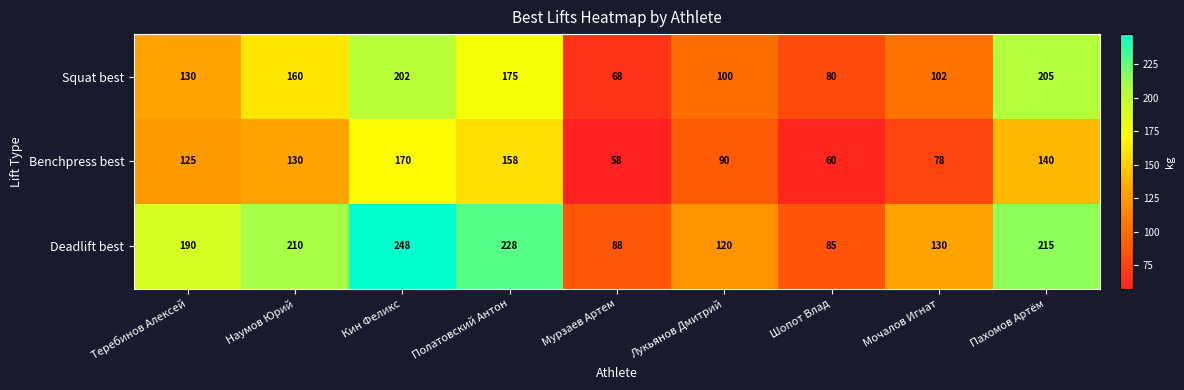

Reading right to left, transcribe all the data shown in this chart.

Squat best: 205	102	80	100	68	175	202	160	130
Benchpress best: 140	78	60	90	58	158	170	130	125
Deadlift best: 215	130	85	120	88	228	248	210	190